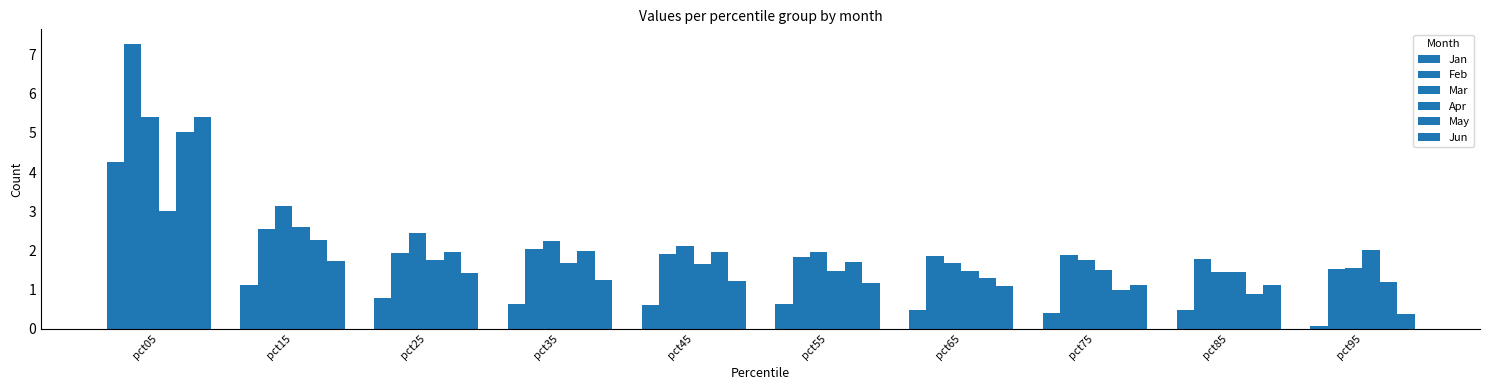

Are the bars grouped side by side (vs. stacked)?

Yes